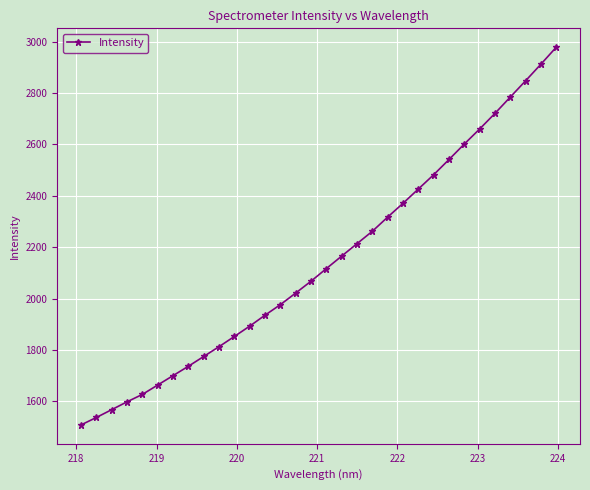

True or false: the data has more than 2 interior local peaks.

False